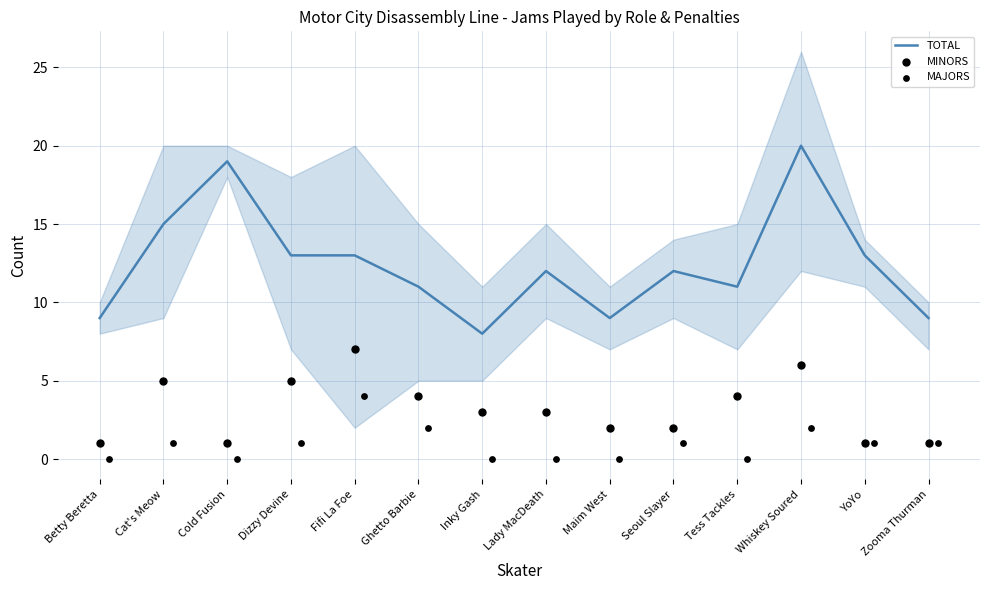

Which series contains the highest Y value?

TOTAL